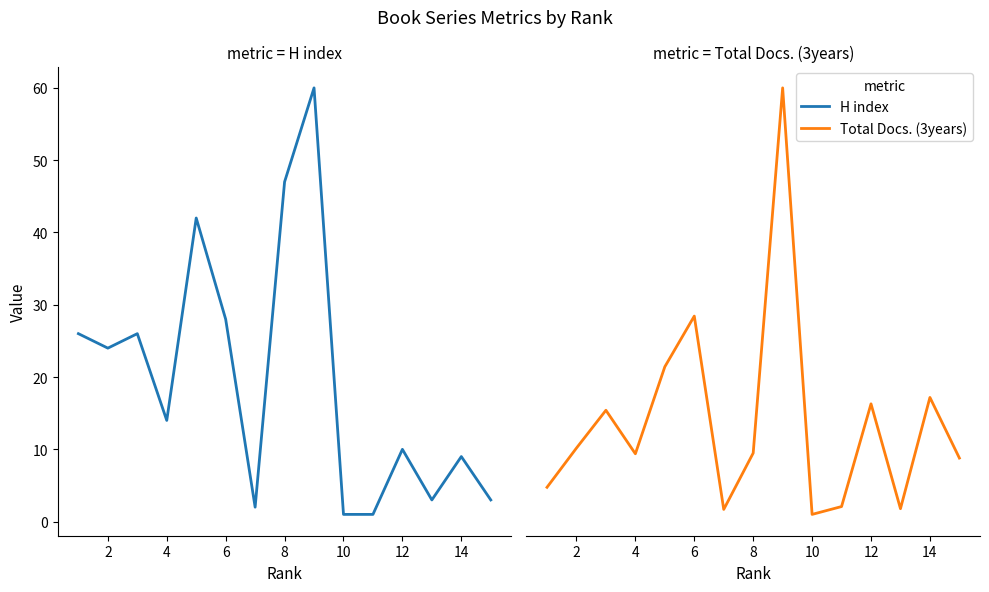

How many lines are shown in the chart?

2